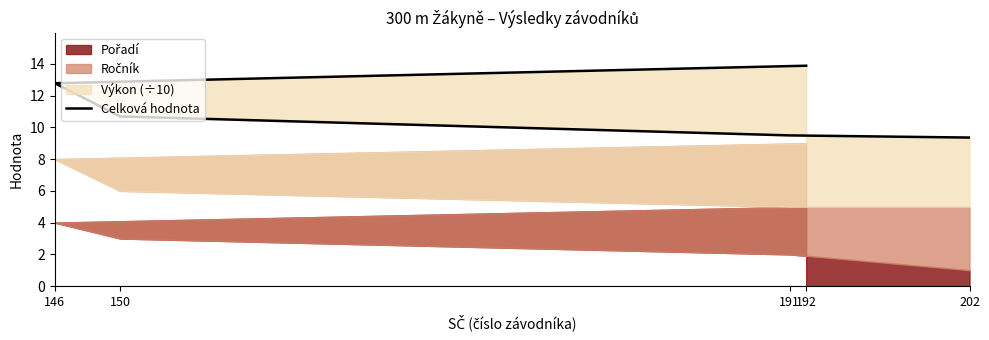

Between 192 and 146, which is larger?

192